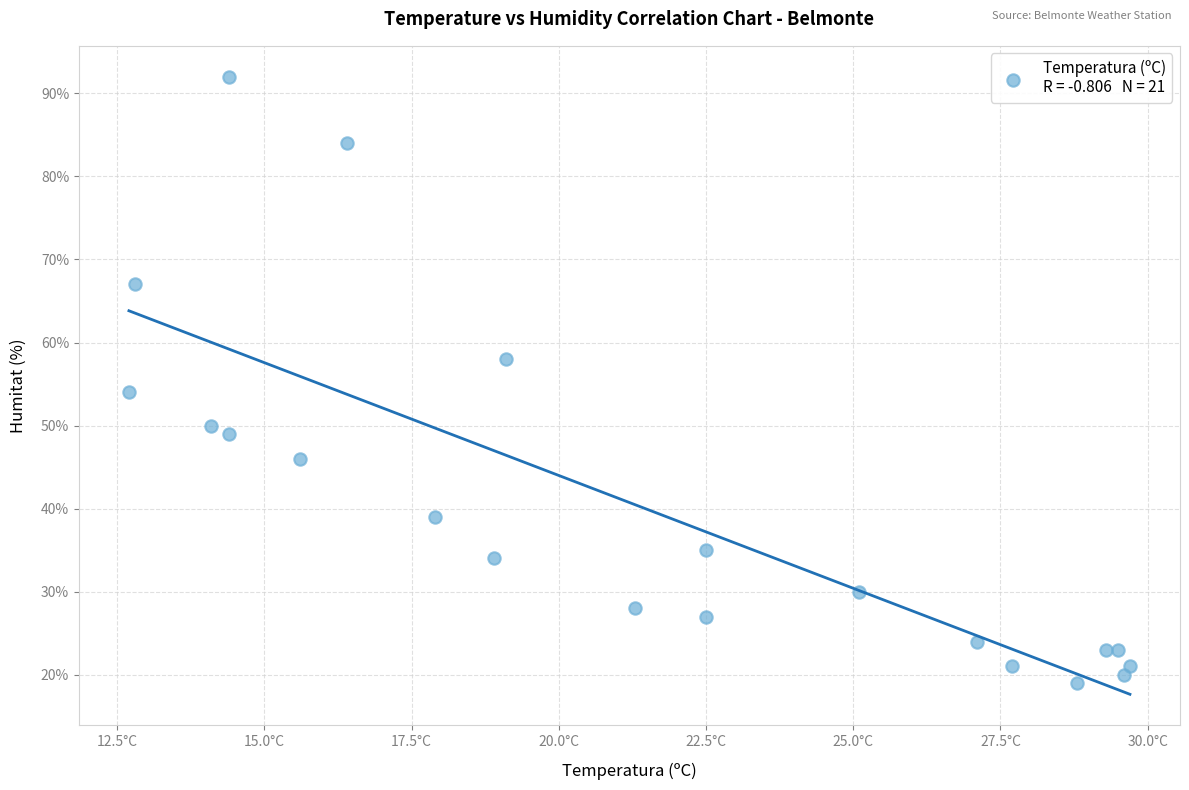

What Y value in the scatter plot is closest to 55?

54